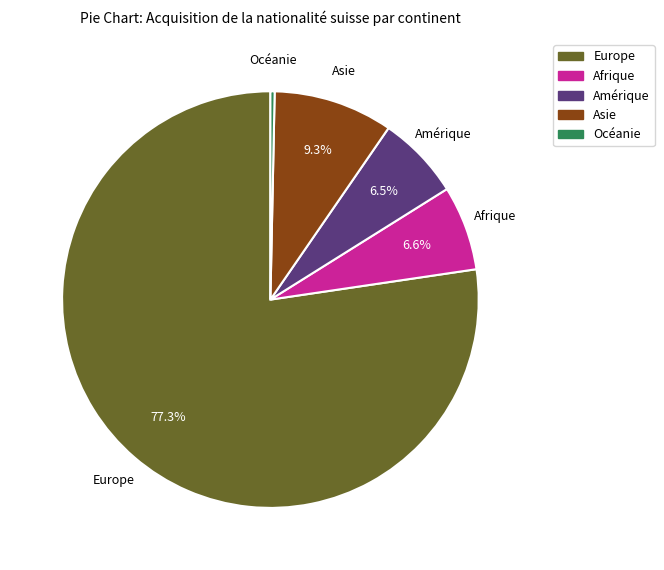

Is it true that Europe is 77% of the pie?

True